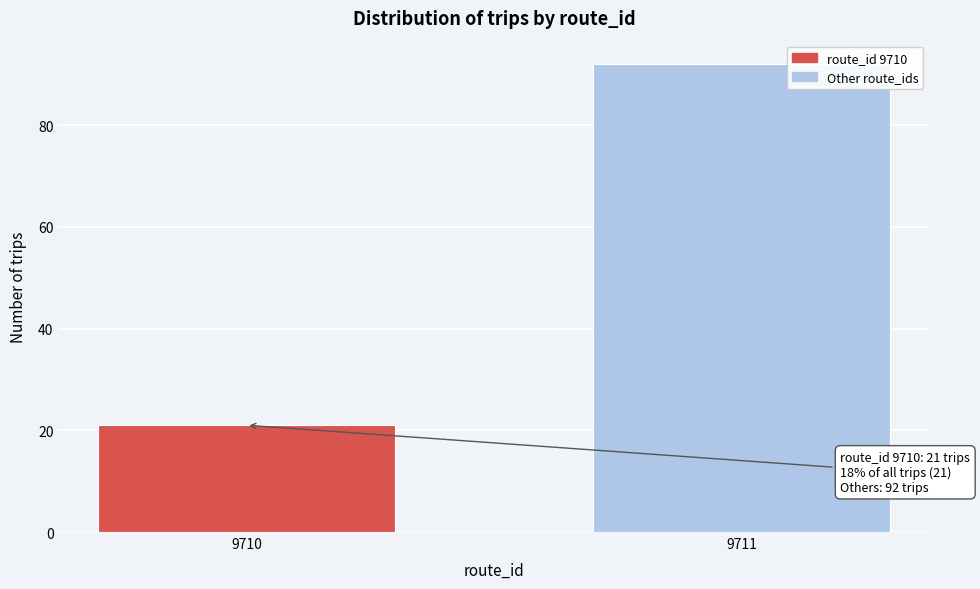

Reading left to right, what are all the values shown in this chart?

21	92